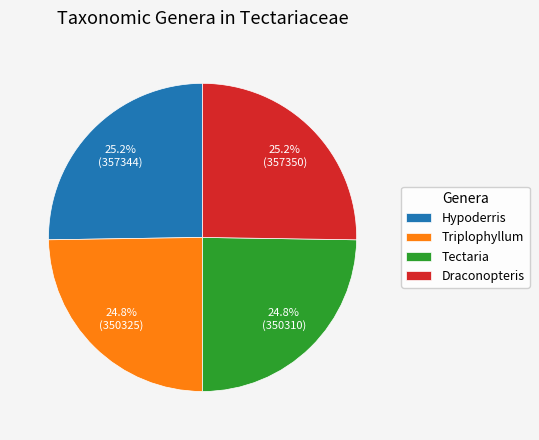

How many segments does this pie chart have?

4